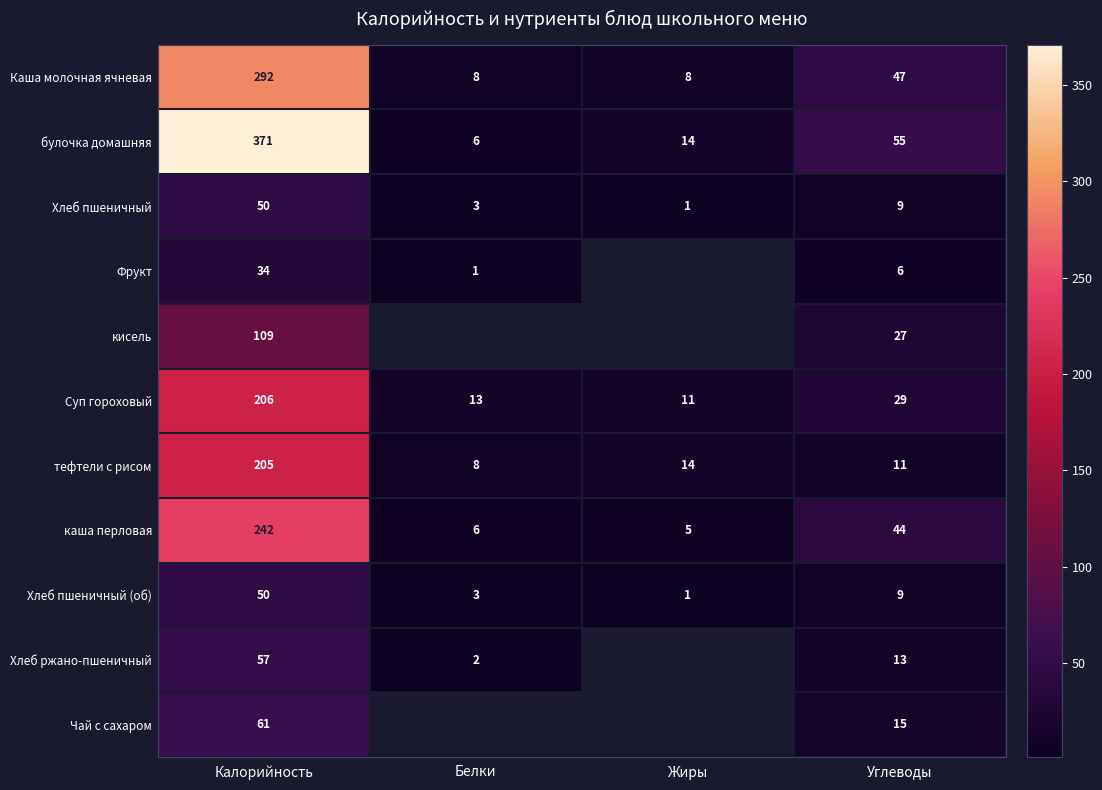

What is the average value of the каша перловая series?

74